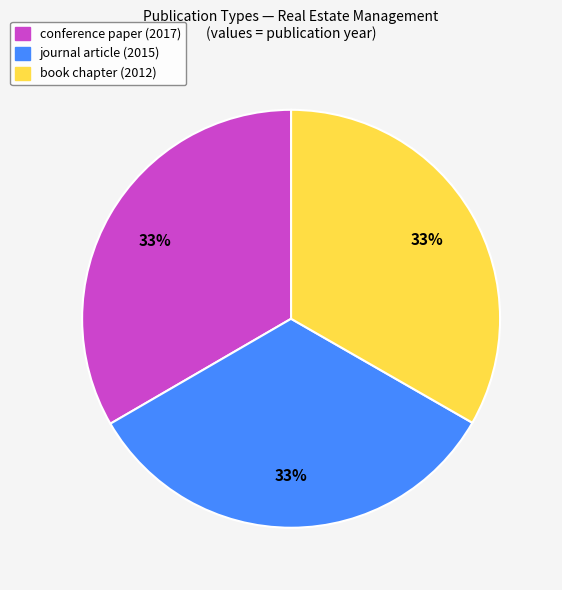

To the nearest percent, what is the combined percentage of journal article and book chapter?

67%